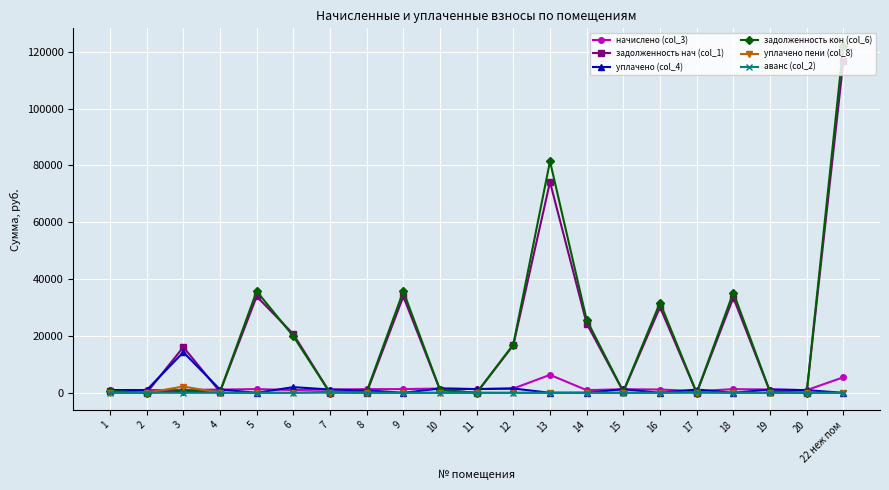

What is the sum of the уплачено (col_4) values at 14 and 4?

1146.4